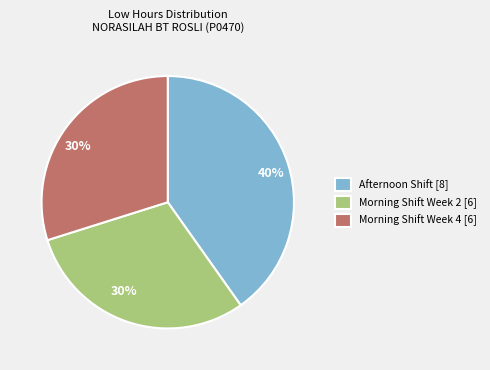

The Morning Shift Week 4 [6] slice represents 37% of the pie. True or false?

False